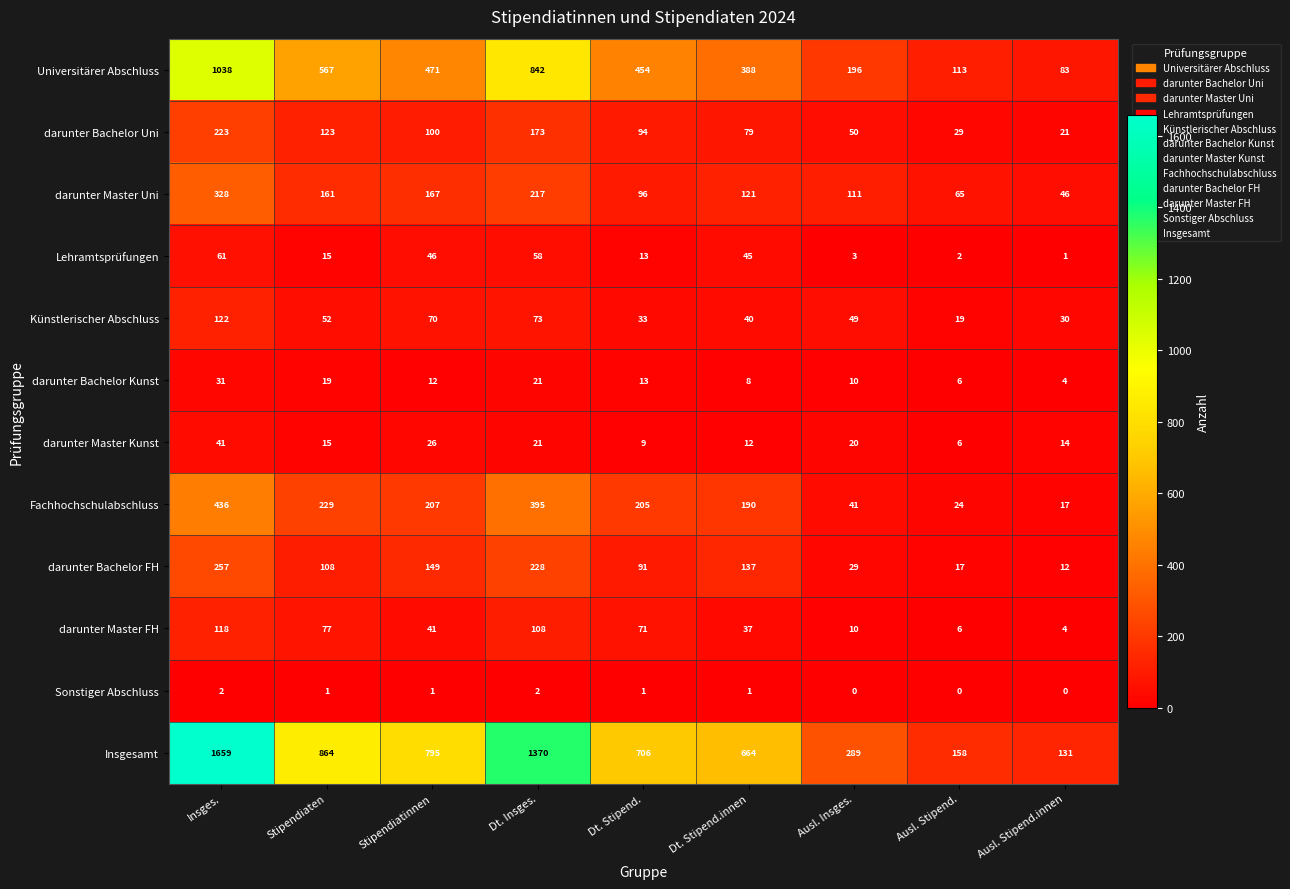

Where is darunter Bachelor Uni nearest to the value 122?

Stipendiaten